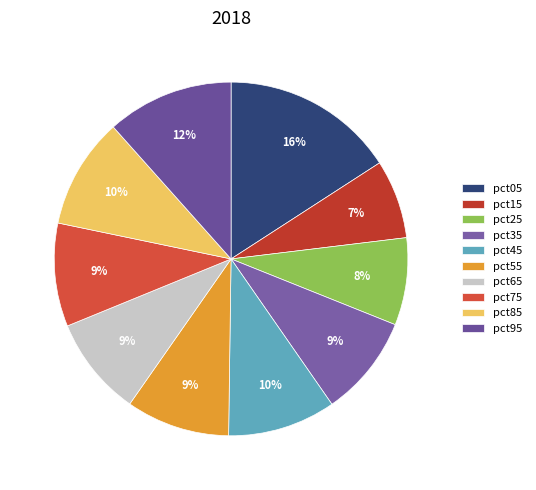

What is the change in value from pct15 to pct45?

+0.2